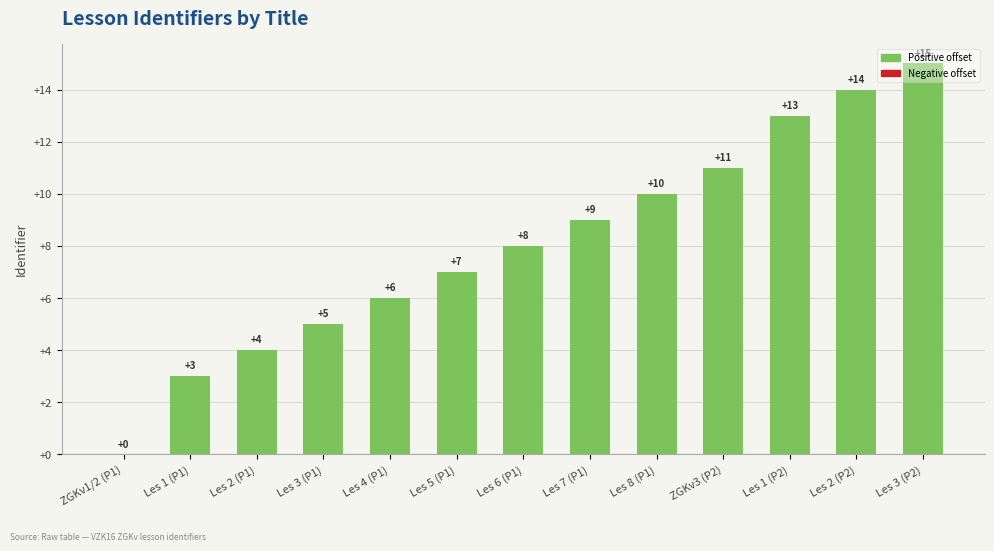

Reading left to right, what are all the values shown in this chart?

0	3	4	5	6	7	8	9	10	11	13	14	15